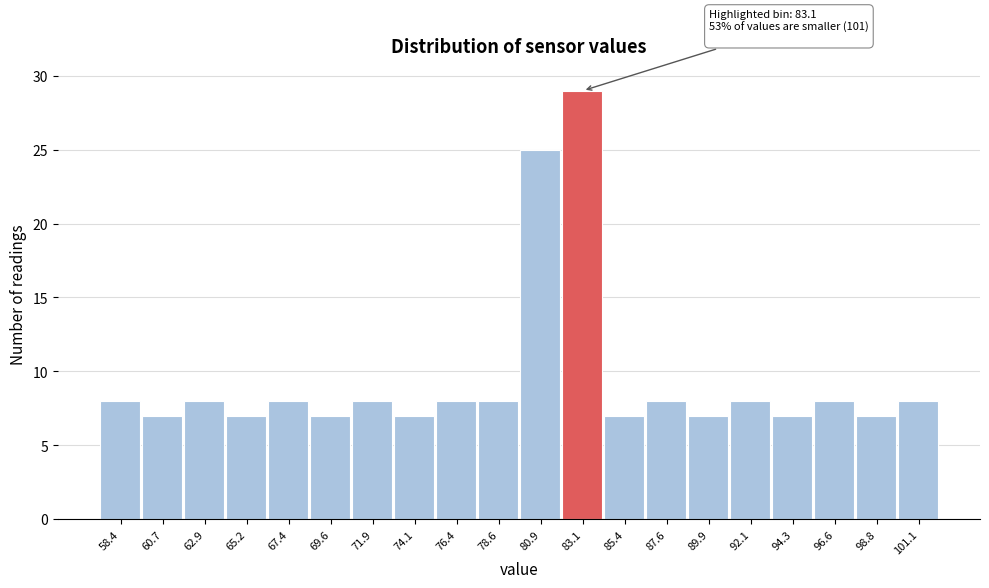

Which range on the x-axis has the tallest bar?

82.0 to 84.0